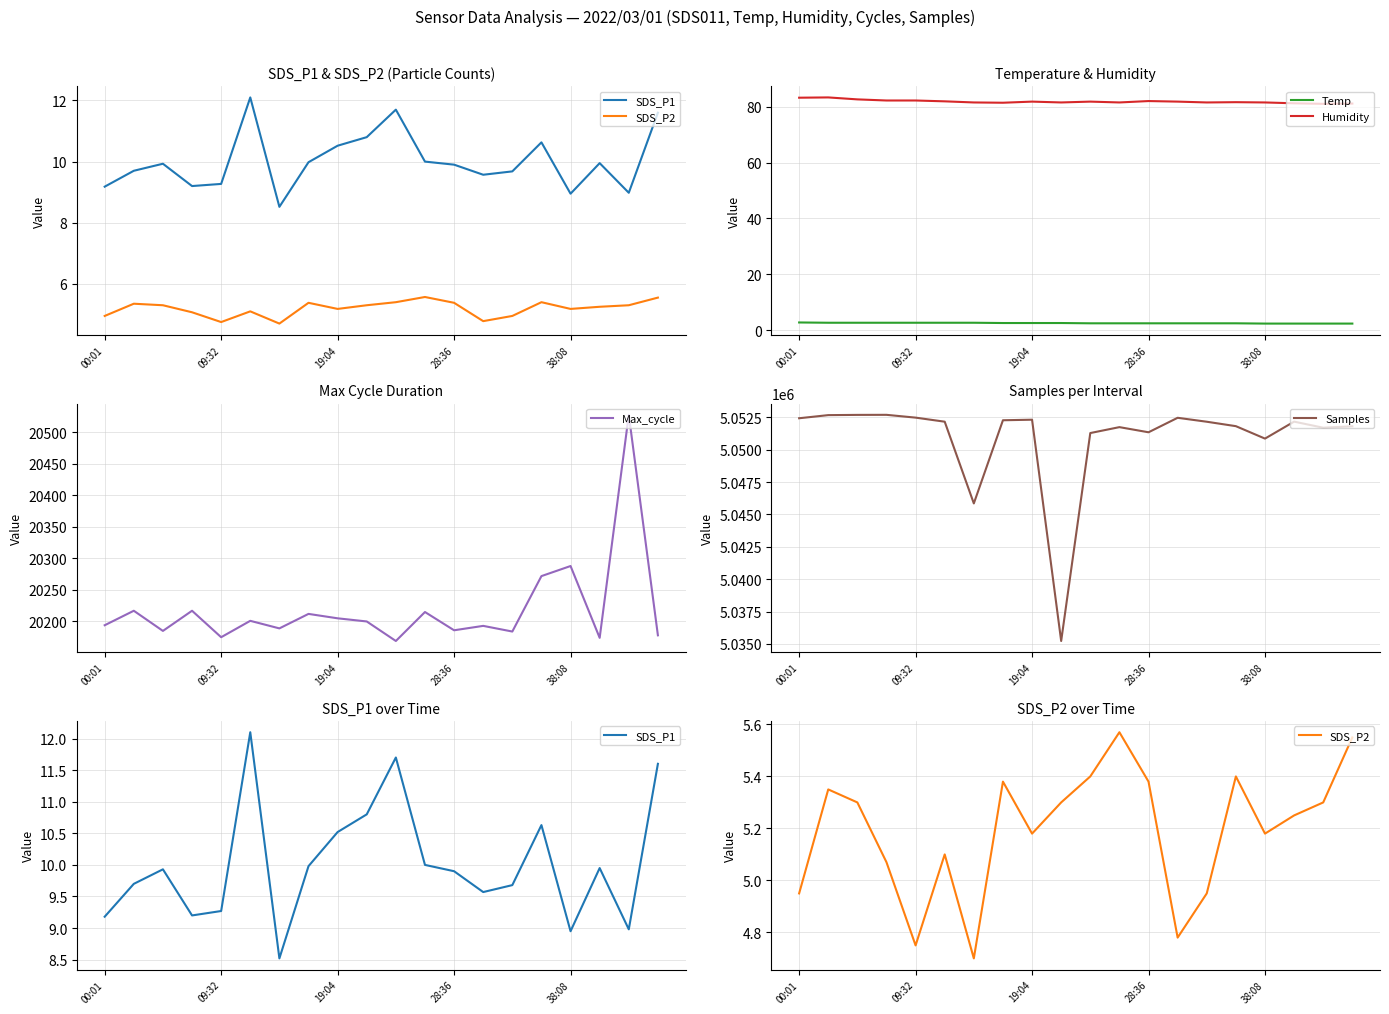

True or false: Humidity and SDS_P2 cross at least once.

False